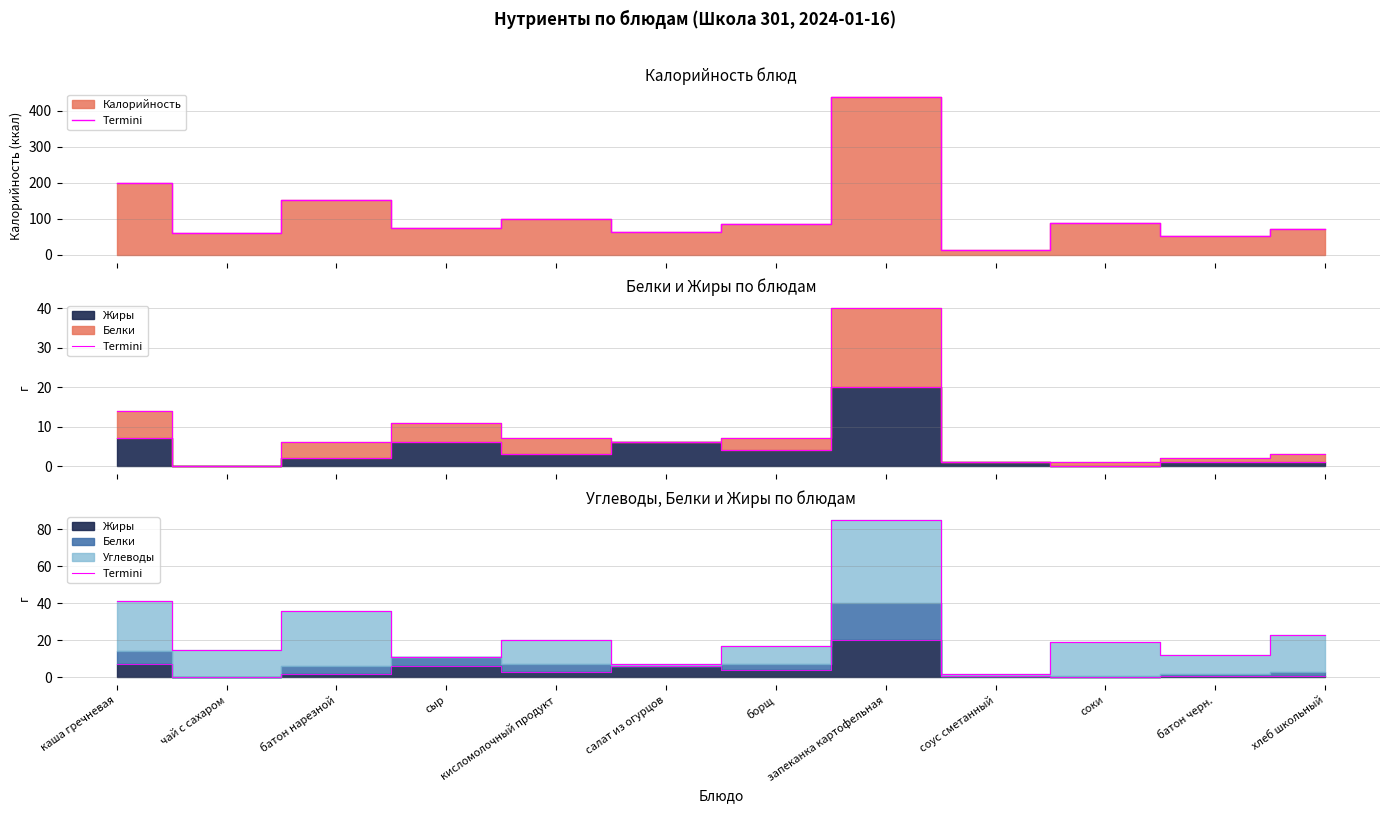

At which category does the data reach its first local valley?

чай с сахаром